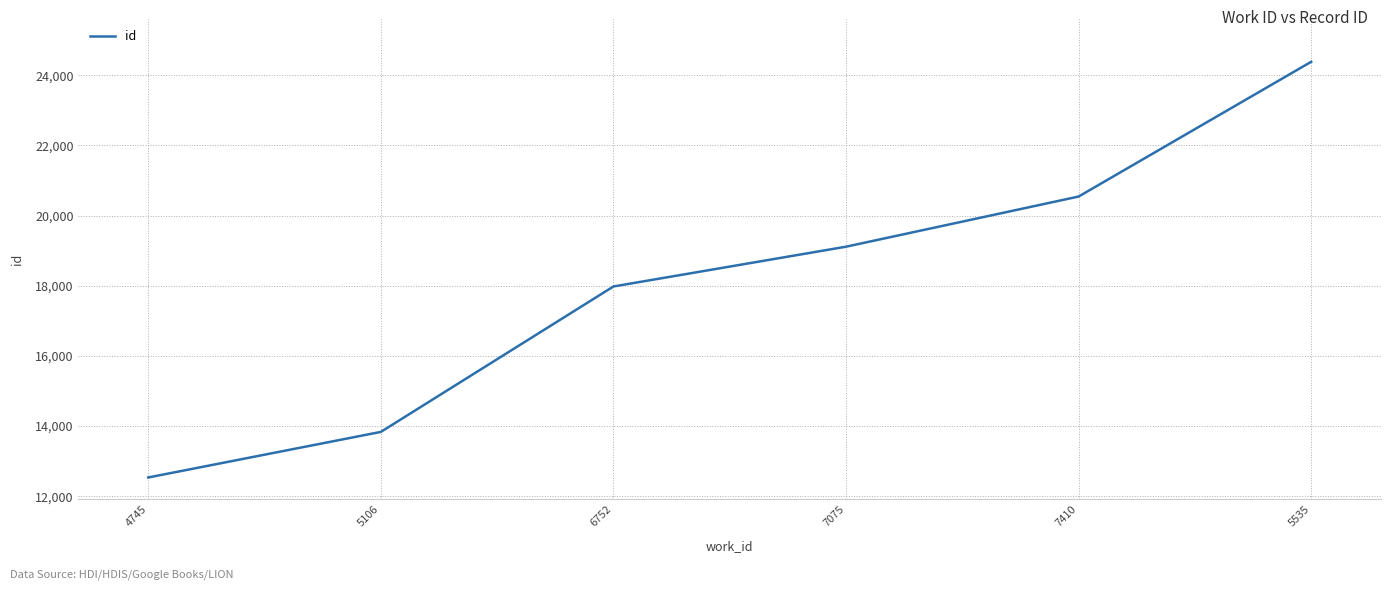

Approximately how many times larger is the value at 5535 compared to 4745?

1.9